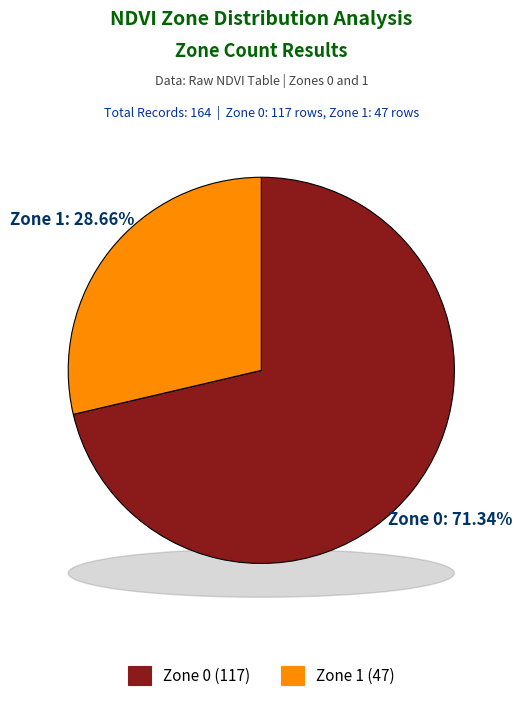

How many segments does this pie chart have?

2